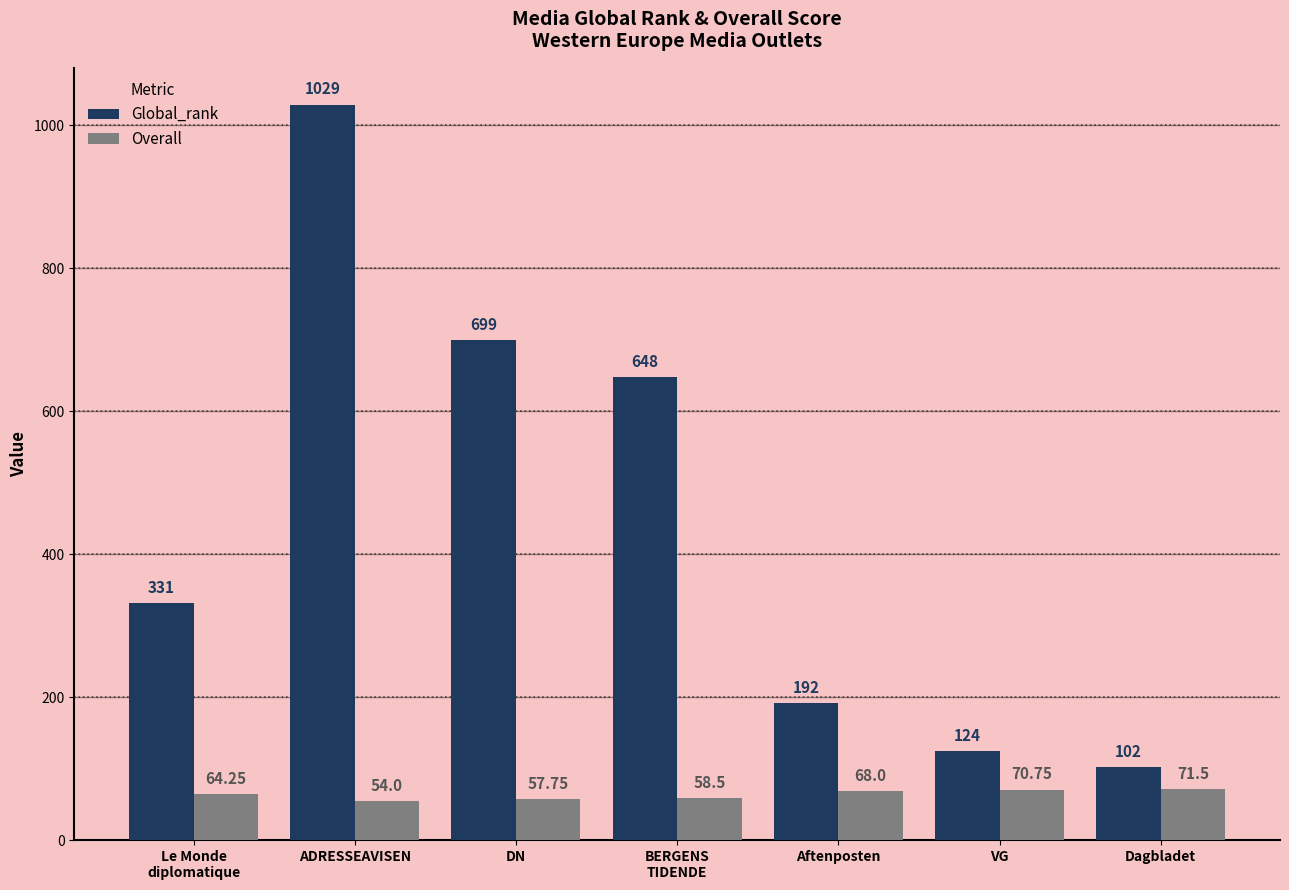

Rank the series at DN from lowest to highest value.

Overall, Global_rank